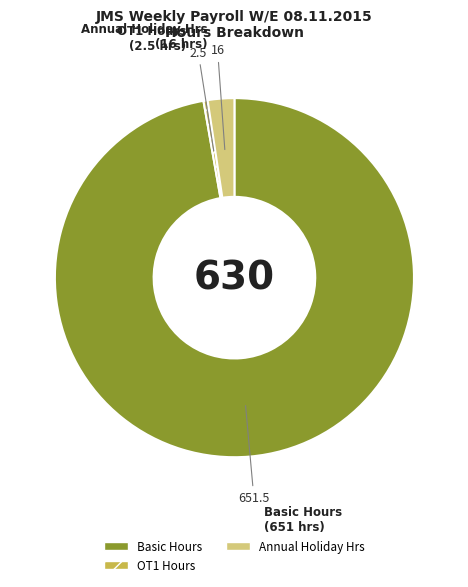

Is there a majority slice in this chart?

Yes